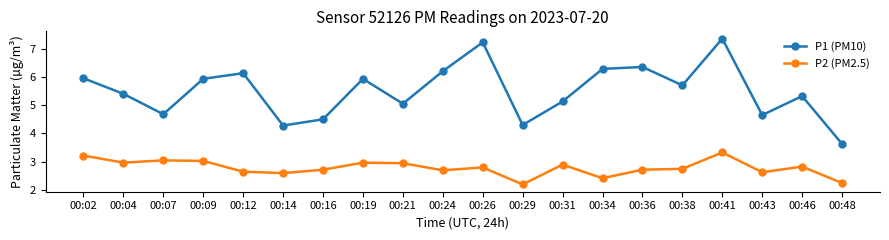

What is the total value across all series at 00:41?

10.7